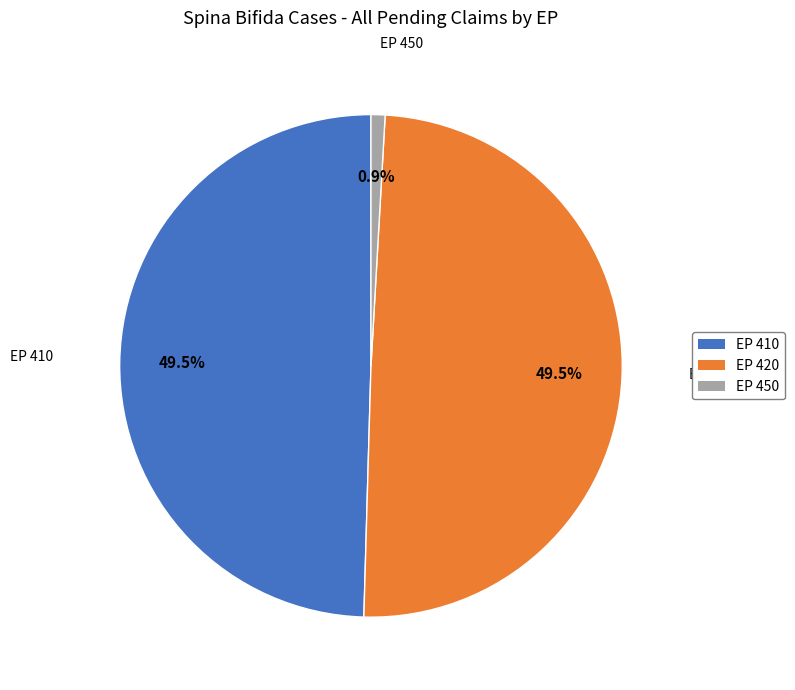

How many slices are in this pie chart?

3